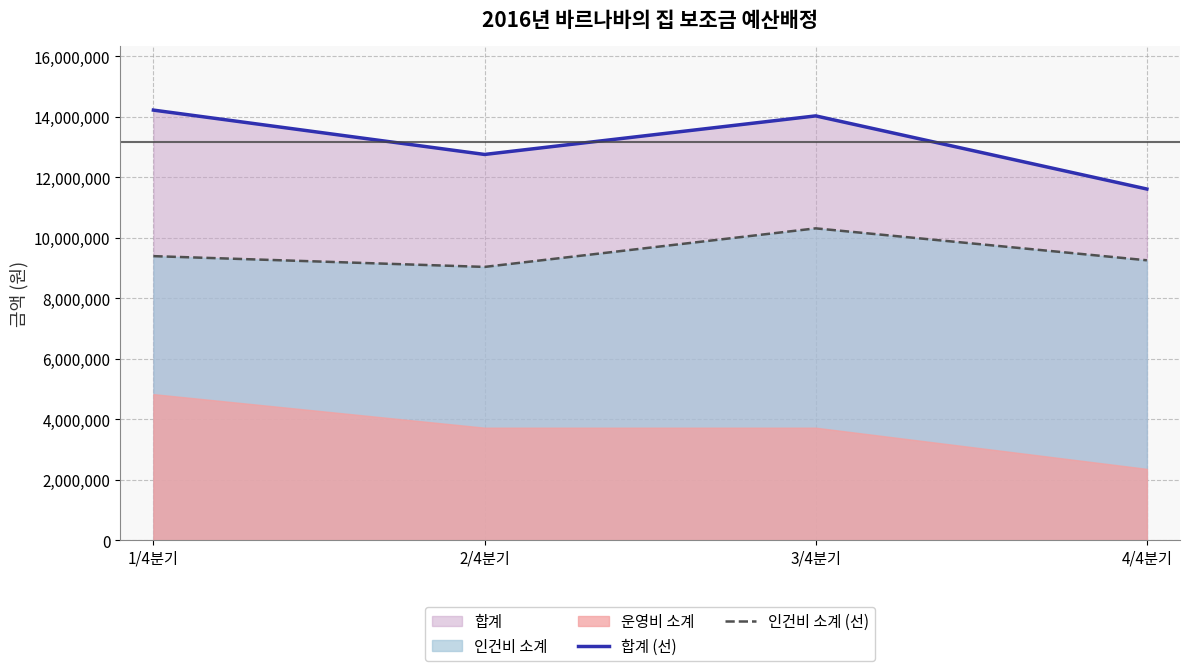

True or false: 인건비 소계 (선) and 합계 (선) cross at least once.

False